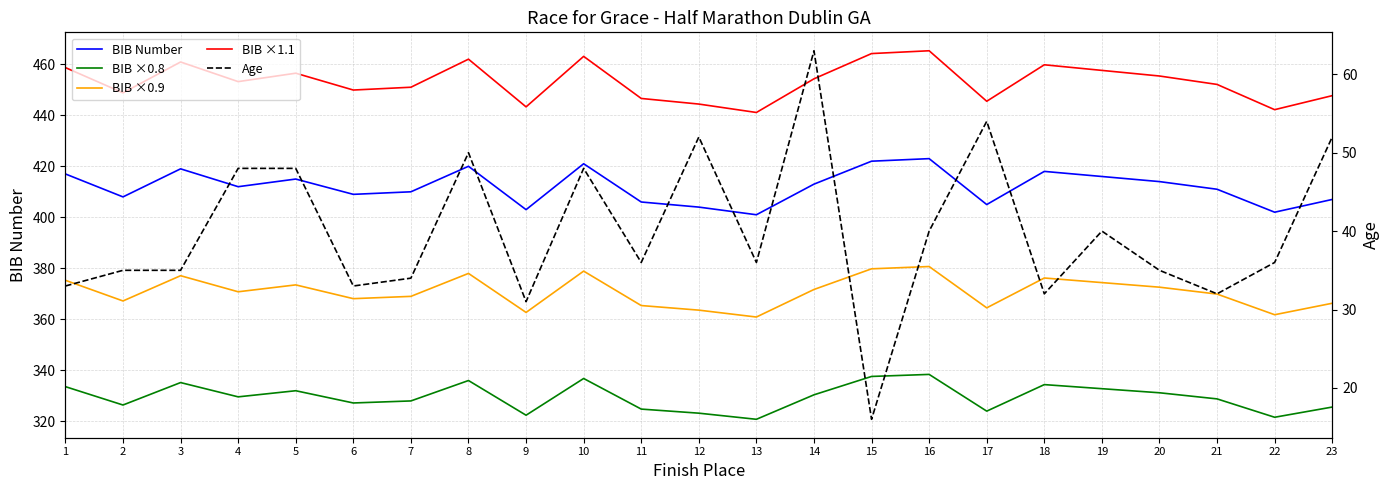

Reading left to right, list all the values displayed in this chart.

BIB Number: 417.0	408.0	419.0	412.0	415.0	409.0	410.0	420.0	403.0	421.0	406.0	404.0	401.0	413.0	422.0	423.0	405.0	418.0	416.0	414.0	411.0	402.0	407.0
BIB ×0.8: 333.6	326.4	335.2	329.6	332.0	327.2	328.0	336.0	322.4	336.8	324.8	323.2	320.8	330.4	337.6	338.4	324.0	334.4	332.8	331.2	328.8	321.6	325.6
BIB ×0.9: 375.3	367.2	377.1	370.8	373.5	368.1	369.0	378.0	362.7	378.9	365.4	363.6	360.9	371.7	379.8	380.7	364.5	376.2	374.4	372.6	369.9	361.8	366.3
BIB ×1.1: 458.7	448.8	460.9	453.2	456.5	449.9	451.0	462.0	443.3	463.1	446.6	444.4	441.1	454.3	464.2	465.3	445.5	459.8	457.6	455.4	452.1	442.2	447.7
Age: 33.0	35.0	35.0	48.0	48.0	33.0	34.0	50.0	31.0	48.0	36.0	52.0	36.0	63.0	16.0	40.0	54.0	32.0	40.0	35.0	32.0	36.0	52.0